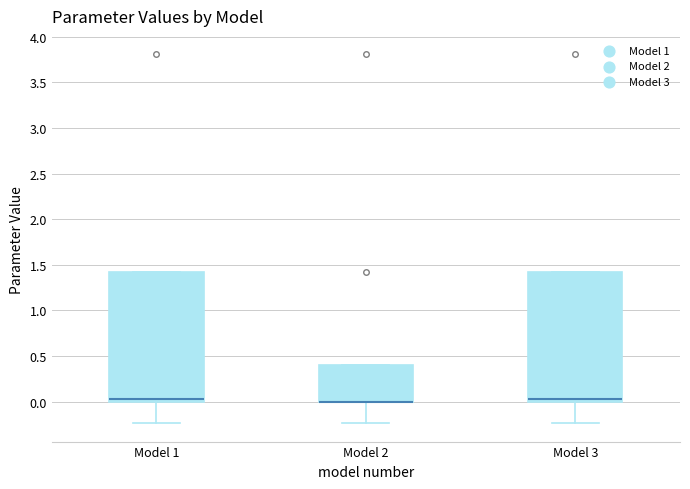

Where does the lower whisker of the box for Model 1 end on the y-axis? The values are not printed on the chart, so give them approximately, as read against the axis.

-0.25